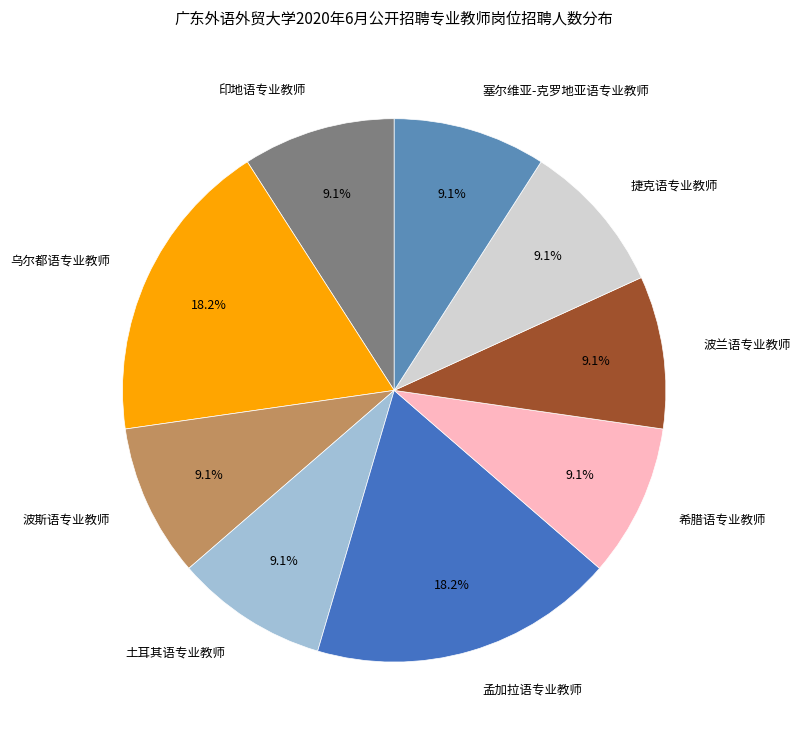

Does any single category account for the majority?

No